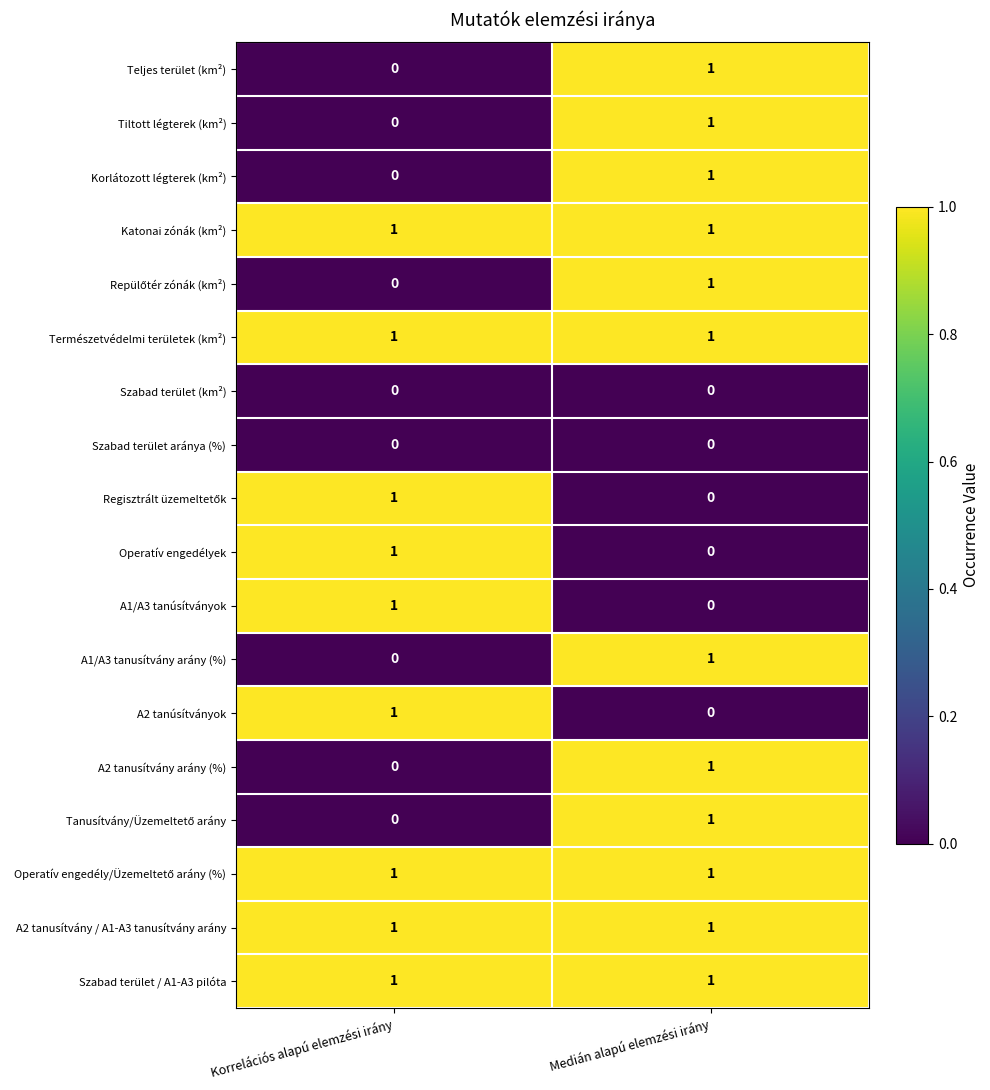

At which label is A1/A3 tanusítvány arány (%) closest to 0?

Korrelációs alapú elemzési irány